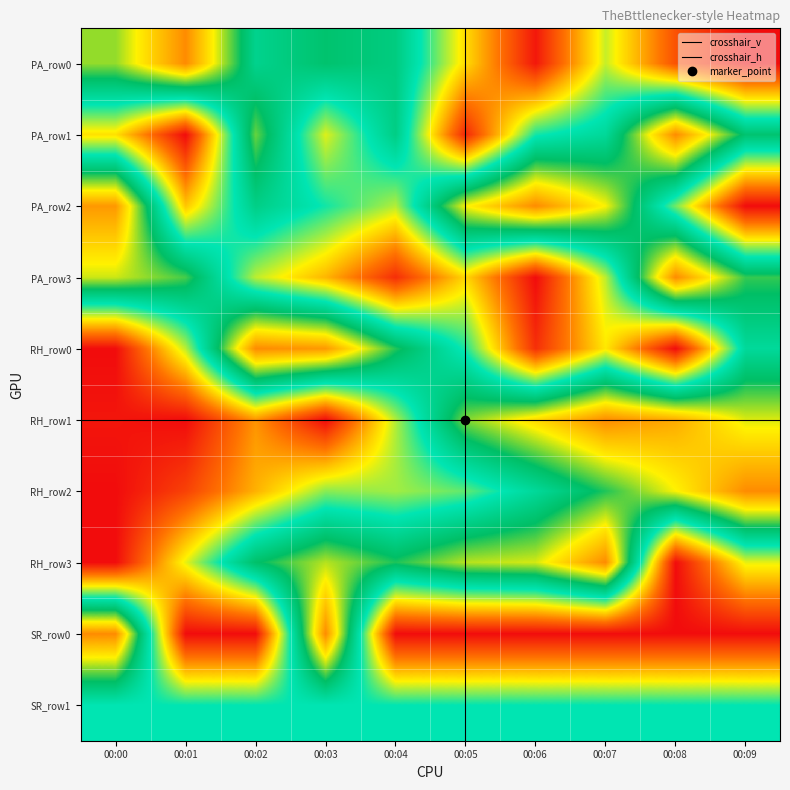

Between 00:04 and 00:05, which is larger?

00:04